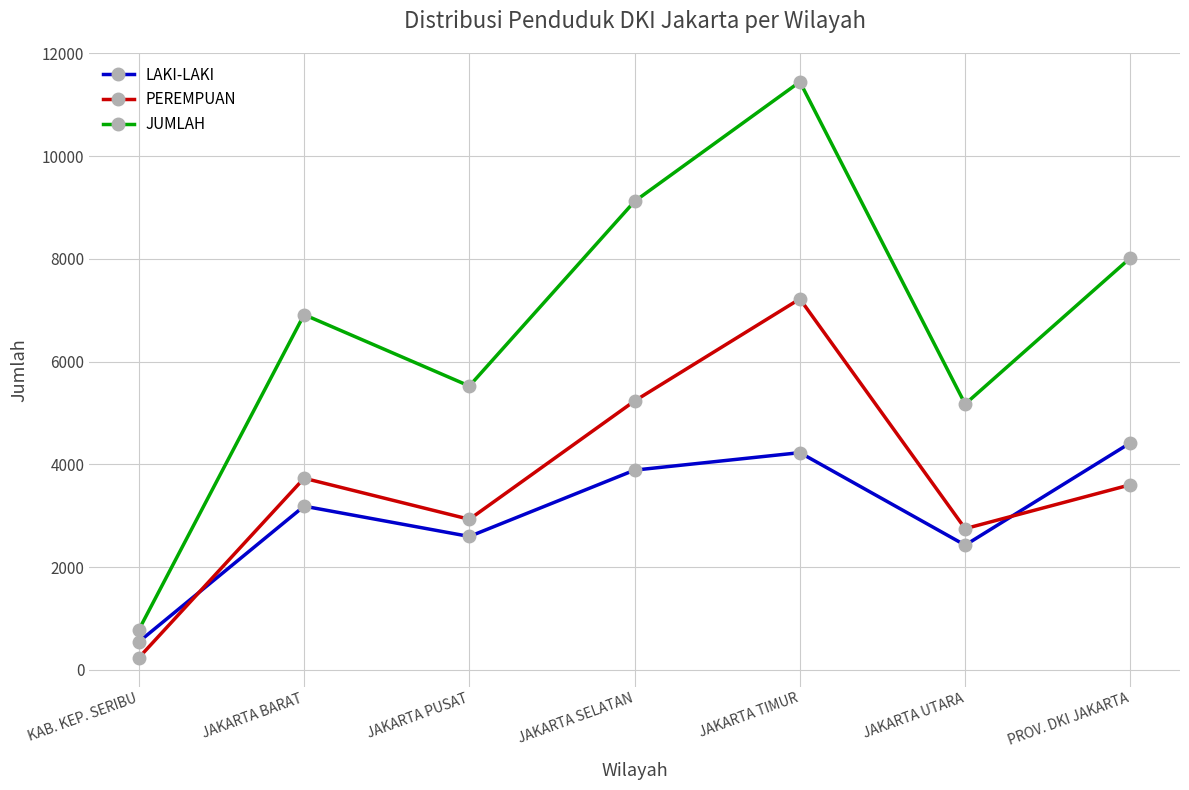

How many distinct data groups are displayed?

3